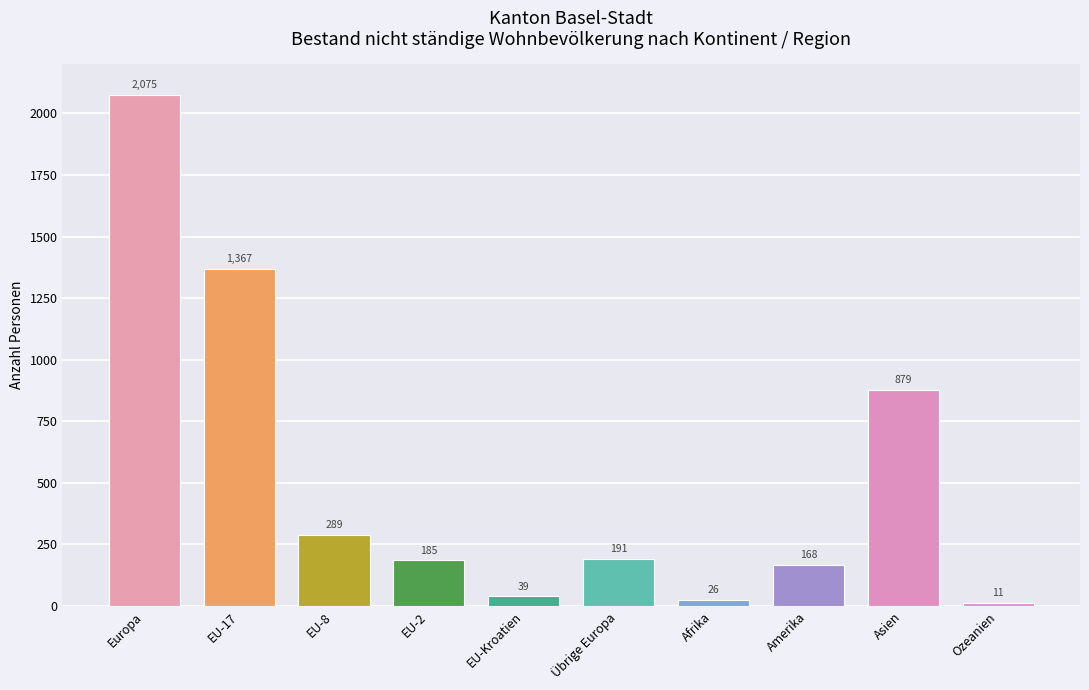

Rank the categories by value from highest to lowest.

Europa, EU-17, Asien, EU-8, Übrige Europa, EU-2, Amerika, EU-Kroatien, Afrika, Ozeanien